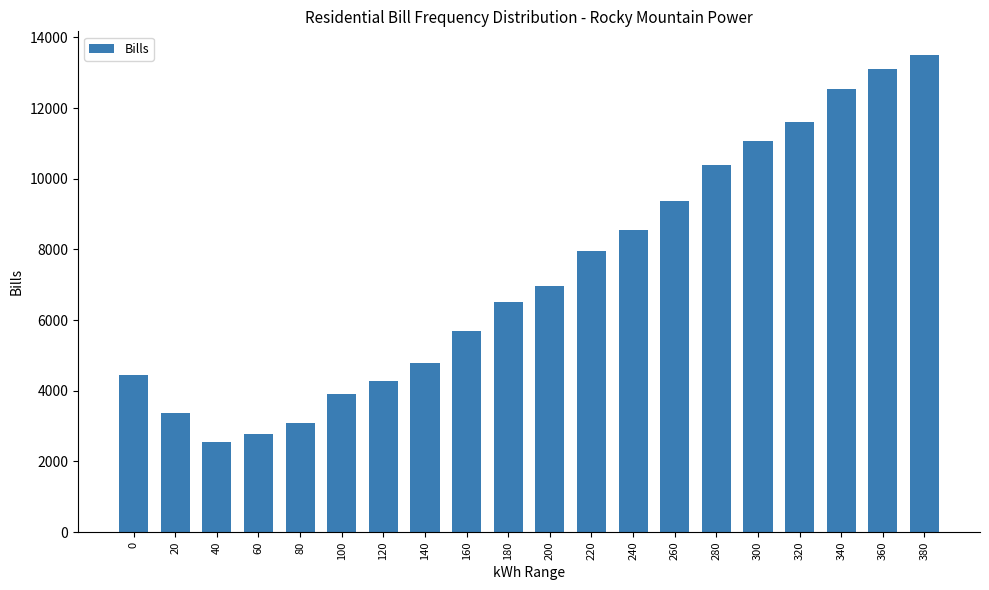

What is the value of the 1st bar from the left?

4458.9